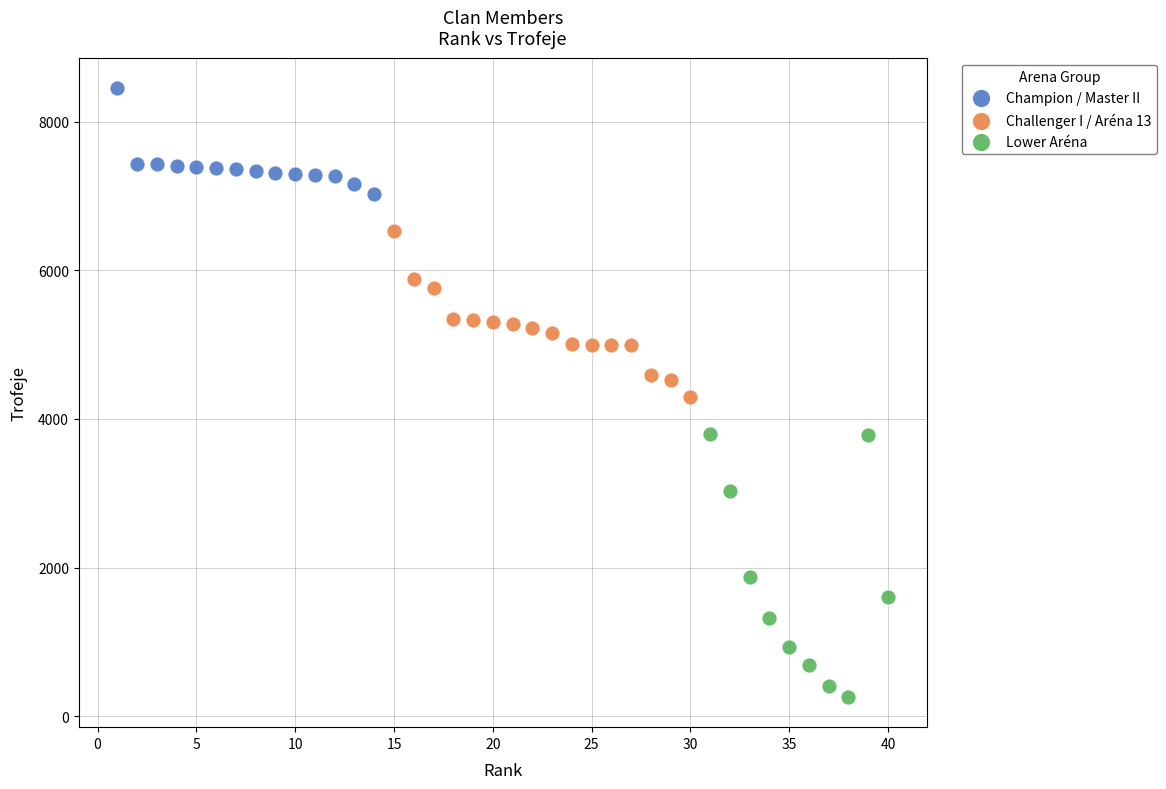

Which series contains the highest Y value?

Champion / Master II